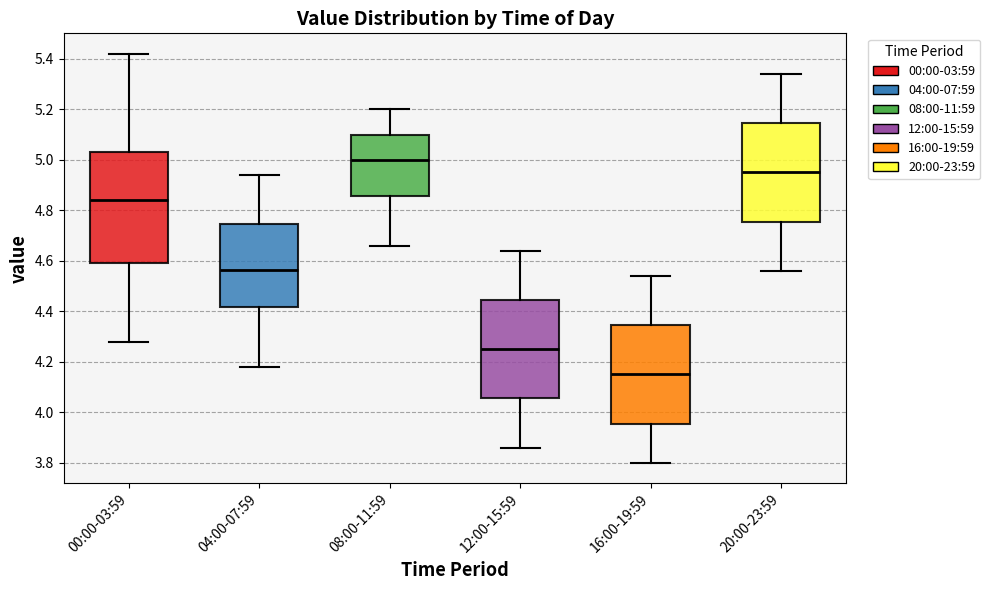

Which box is the tallest, from its lower edge to its upper edge?

00:00-03:59